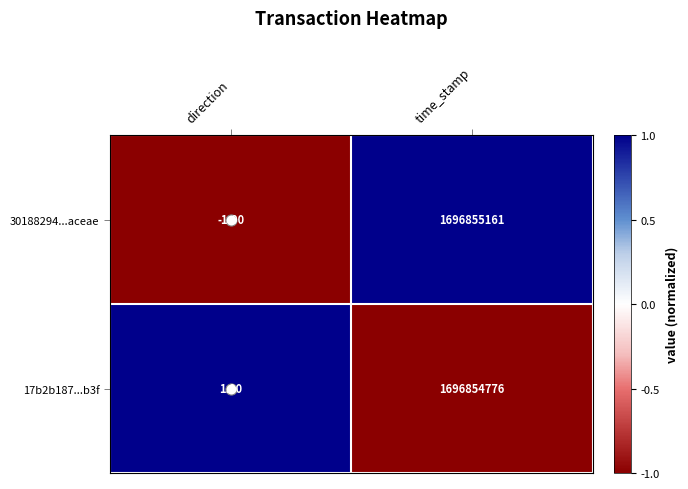

What is the average value of the 30188294...aceae series?

848427580